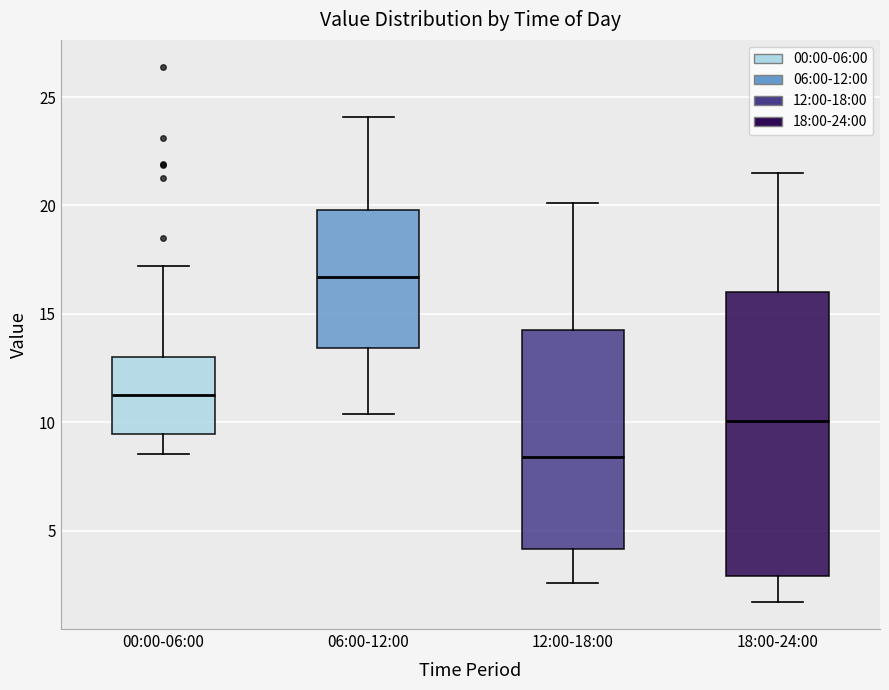

Where is the upper edge of the box for 06:00-12:00 on the y-axis? The values are not printed on the chart, so give them approximately, as read against the axis.

20.0